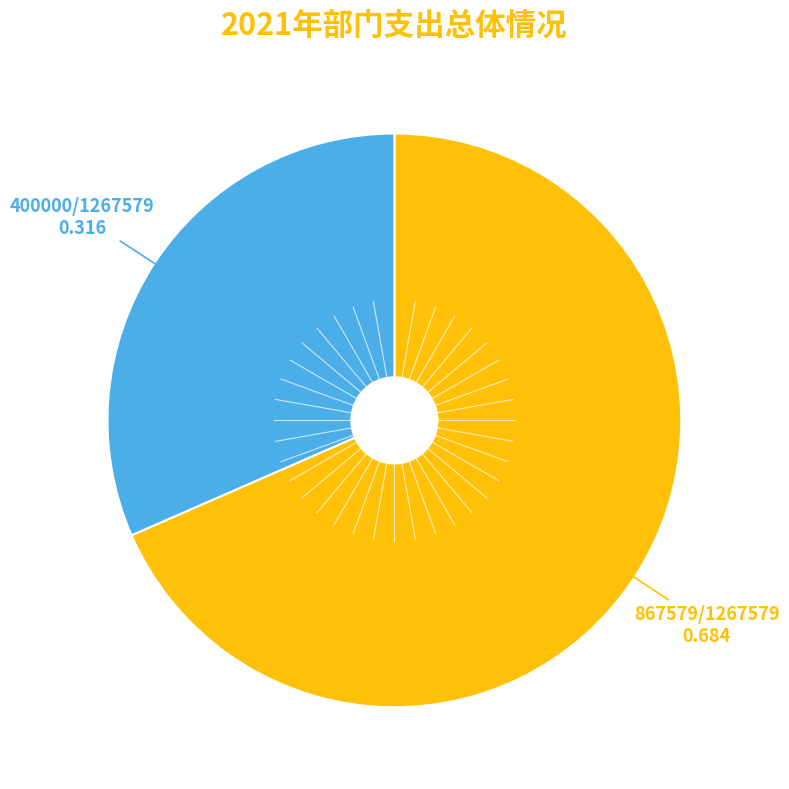

Is there a majority slice in this chart?

Yes